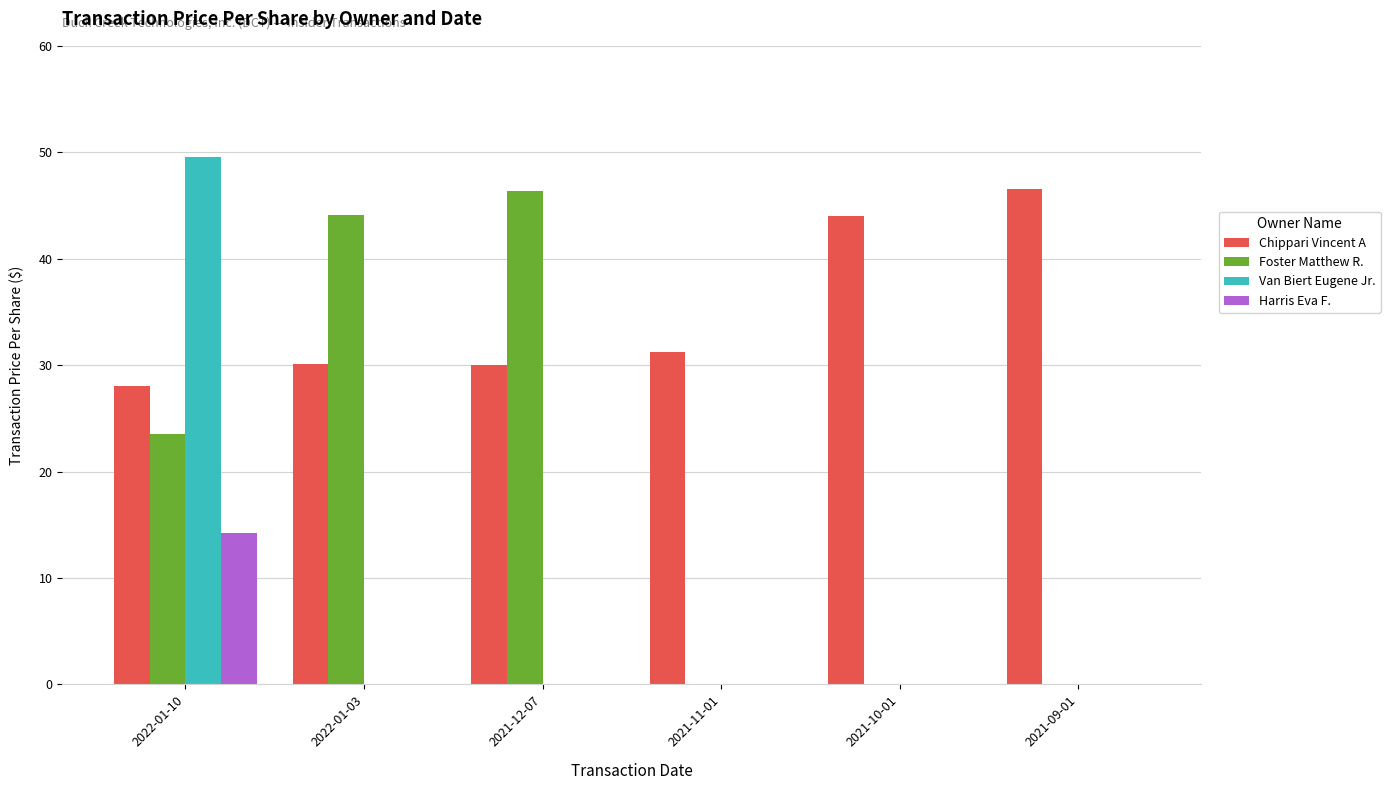

Is it true that Van Biert Eugene Jr. equals 0.0 at 2022-01-03?

True